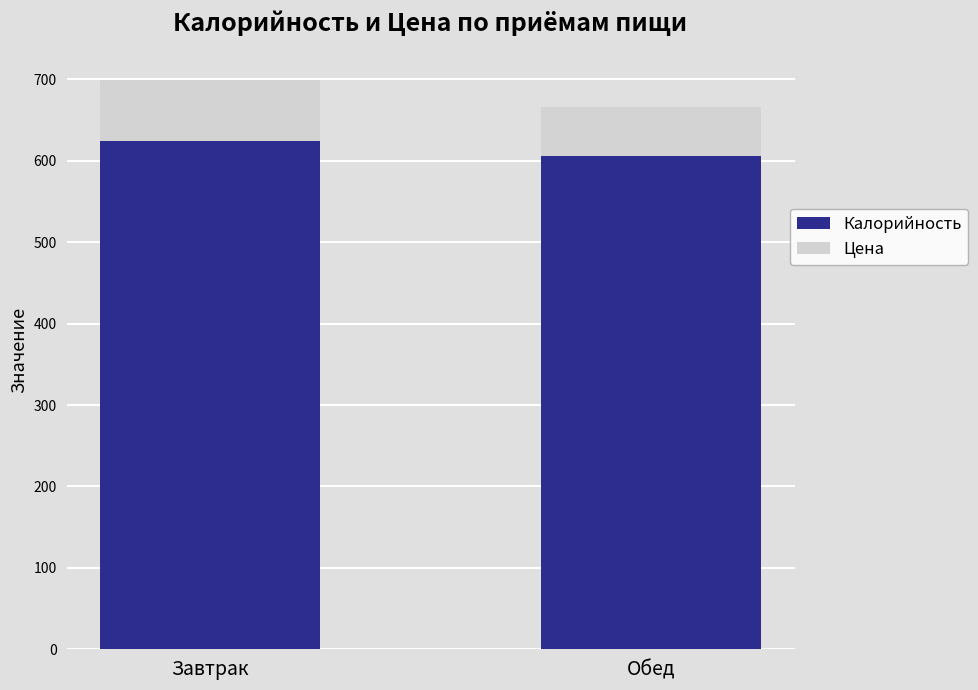

True or false: Калорийность has a value of 190.7 at Завтрак.

False